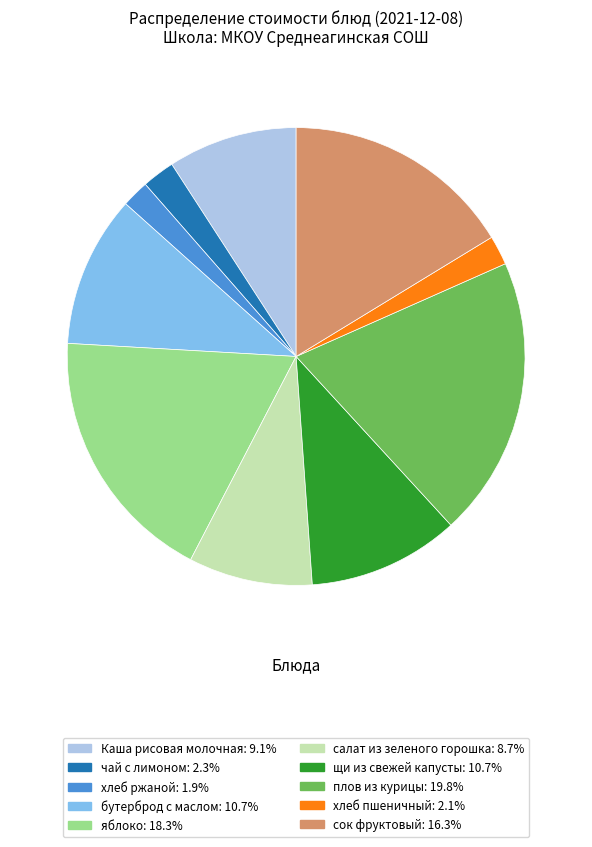

Combined, do салат из зеленого горошка and сок фруктовый account for over 50%?

No